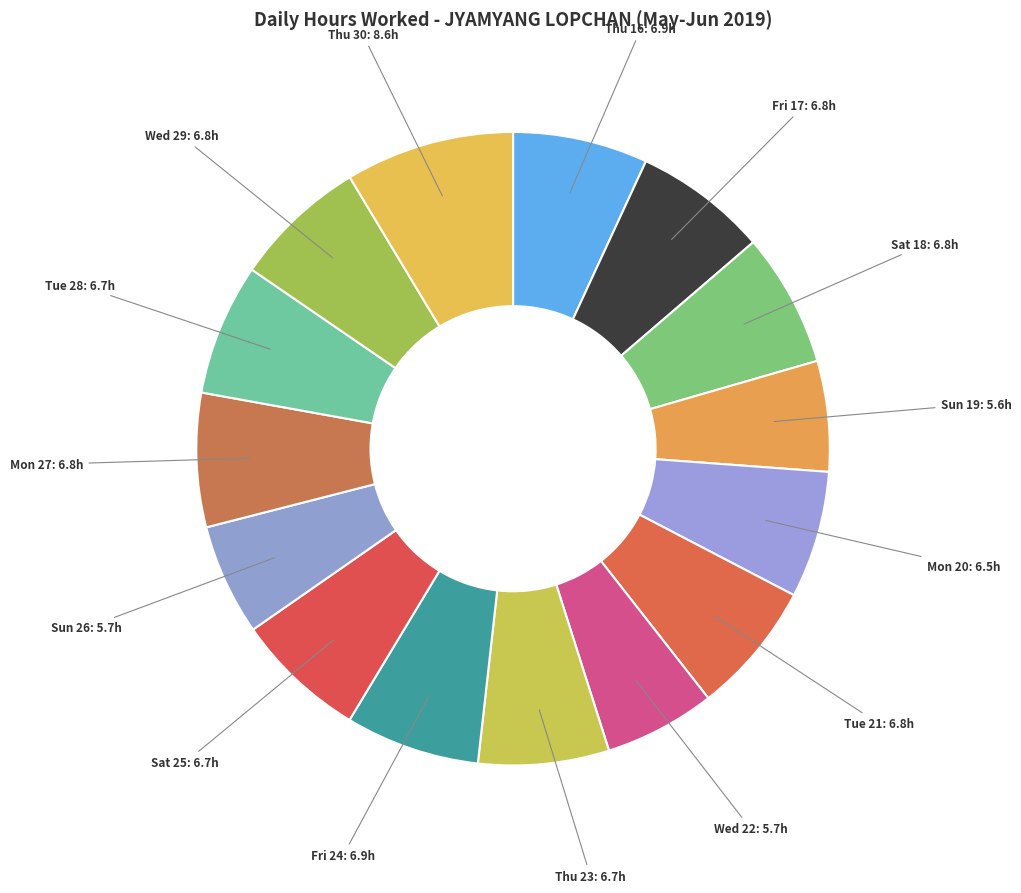

Do Fri 24 and Sun 19 together represent more than half of the pie?

No